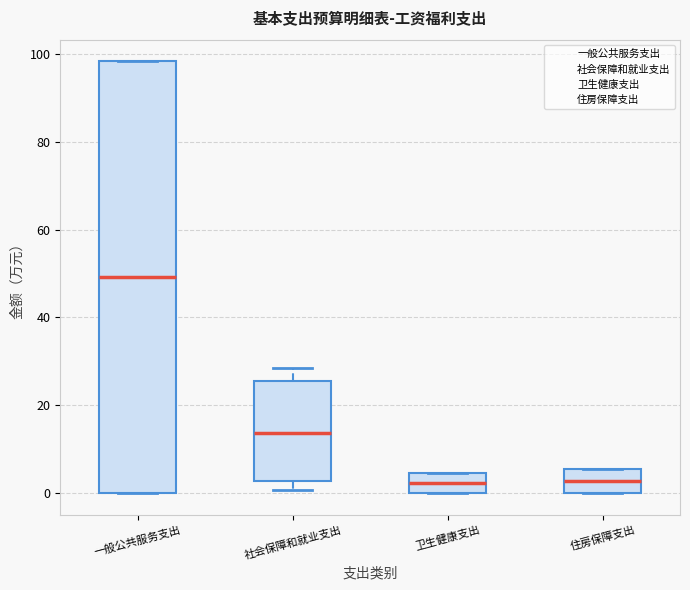

Which box is the tallest, from its lower edge to its upper edge?

一般公共服务支出